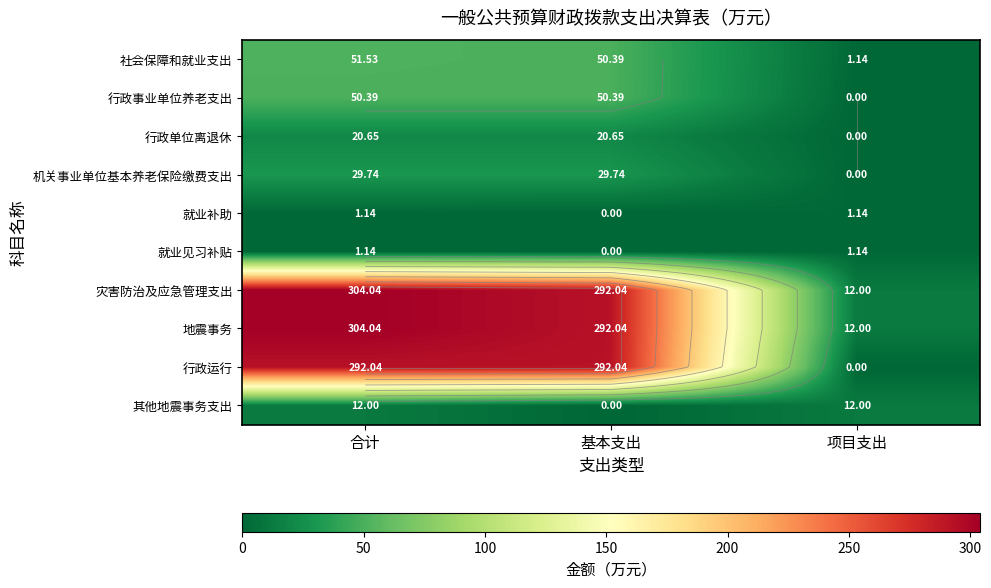

Between 合计 and 项目支出, which series saw the biggest shift?

灾害防治及应急管理支出